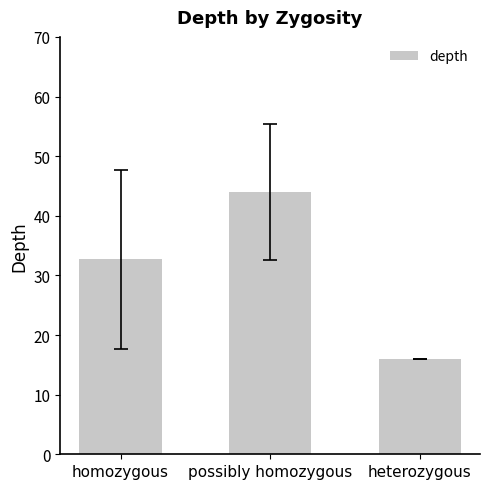

What is the greatest value displayed?

44.0